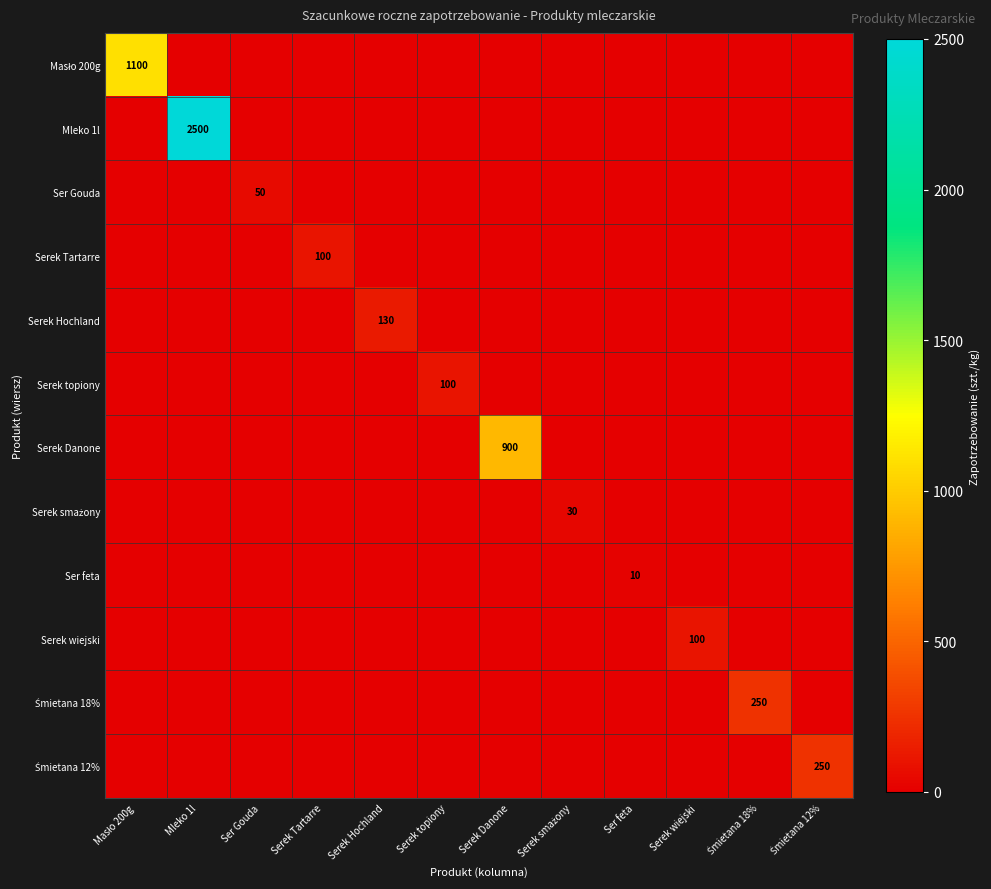

What is the greatest value displayed?

2500